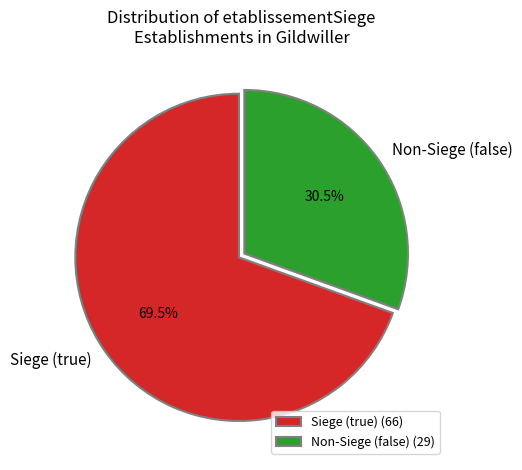

To the nearest percent, what is the difference between the largest and smallest slice percentages?

39%